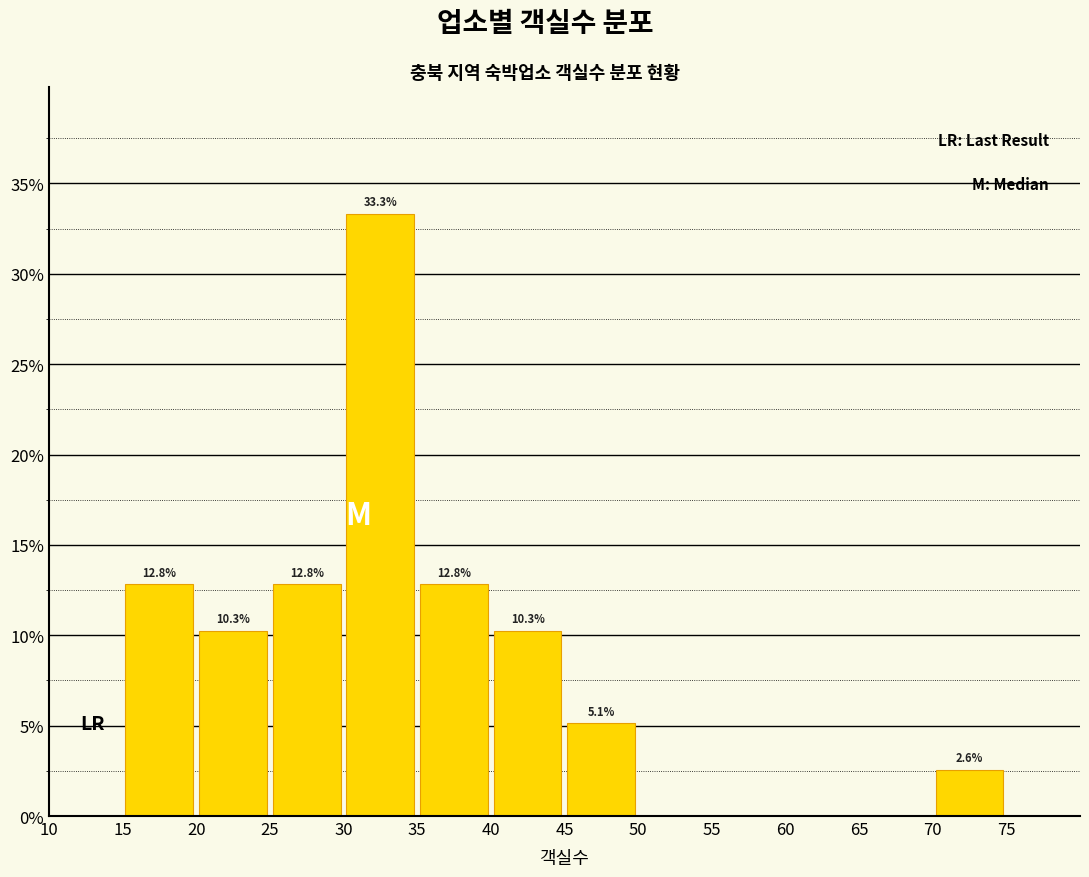

Which range on the x-axis has the tallest bar?

30 to 35